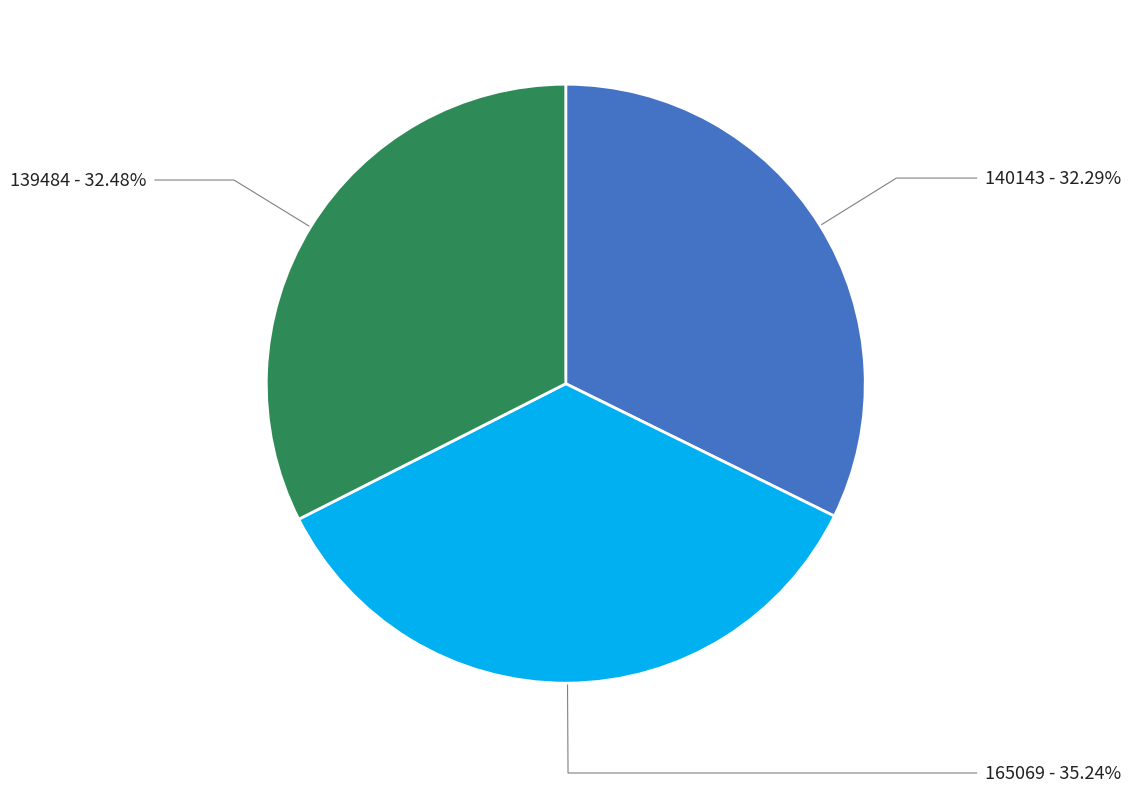

Is there any slice that represents more than half of the pie?

No